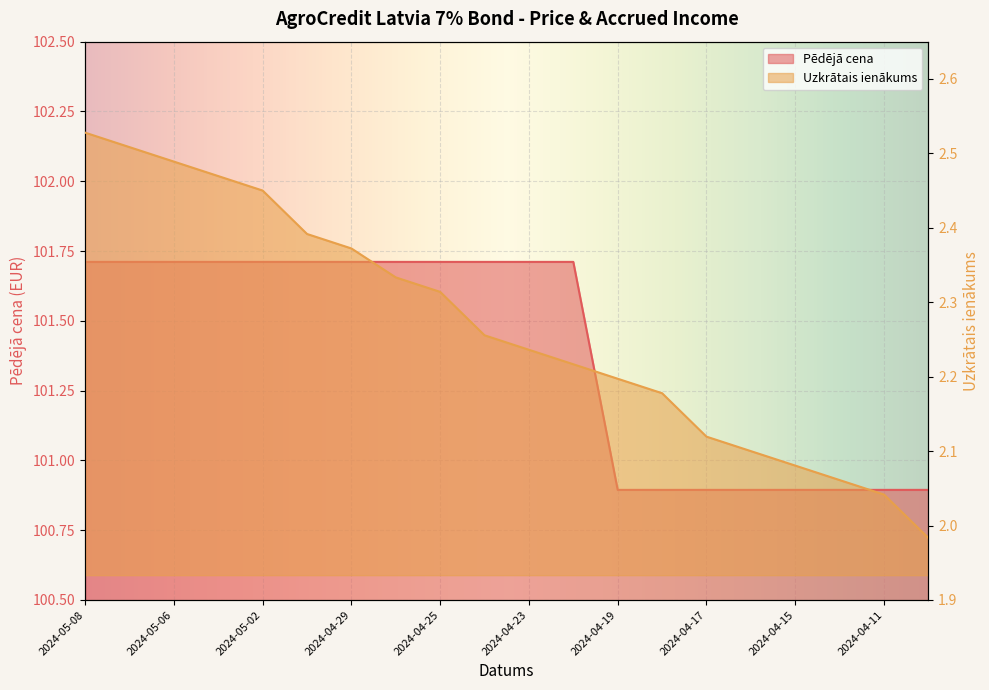

List the labels in order of Pēdējā cena value, largest first.

2024-05-08, 2024-05-07, 2024-05-06, 2024-05-03, 2024-05-02, 2024-04-30, 2024-04-29, 2024-04-26, 2024-04-25, 2024-04-24, 2024-04-23, 2024-04-22, 2024-04-19, 2024-04-18, 2024-04-17, 2024-04-16, 2024-04-15, 2024-04-12, 2024-04-11, 2024-04-10